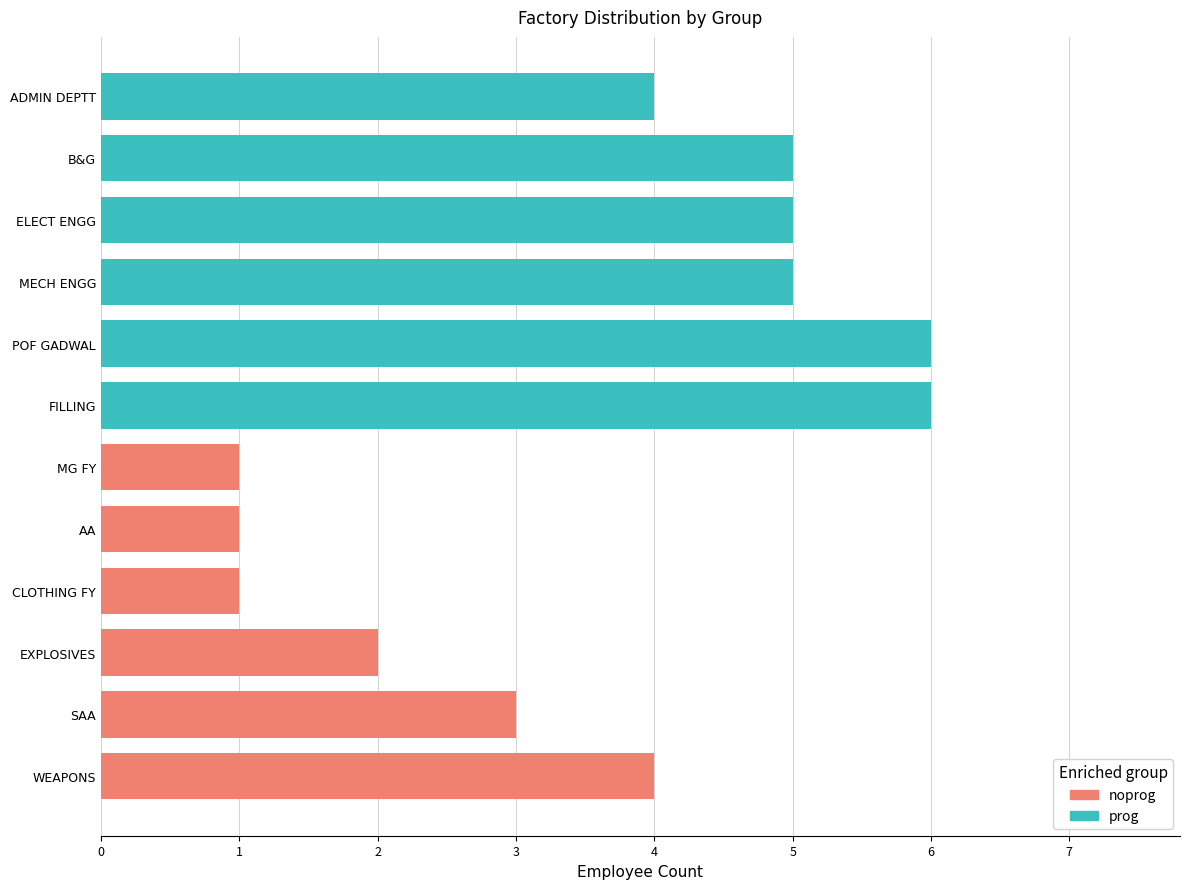

What is the value of the noprog bar at the 1st from the left?

4